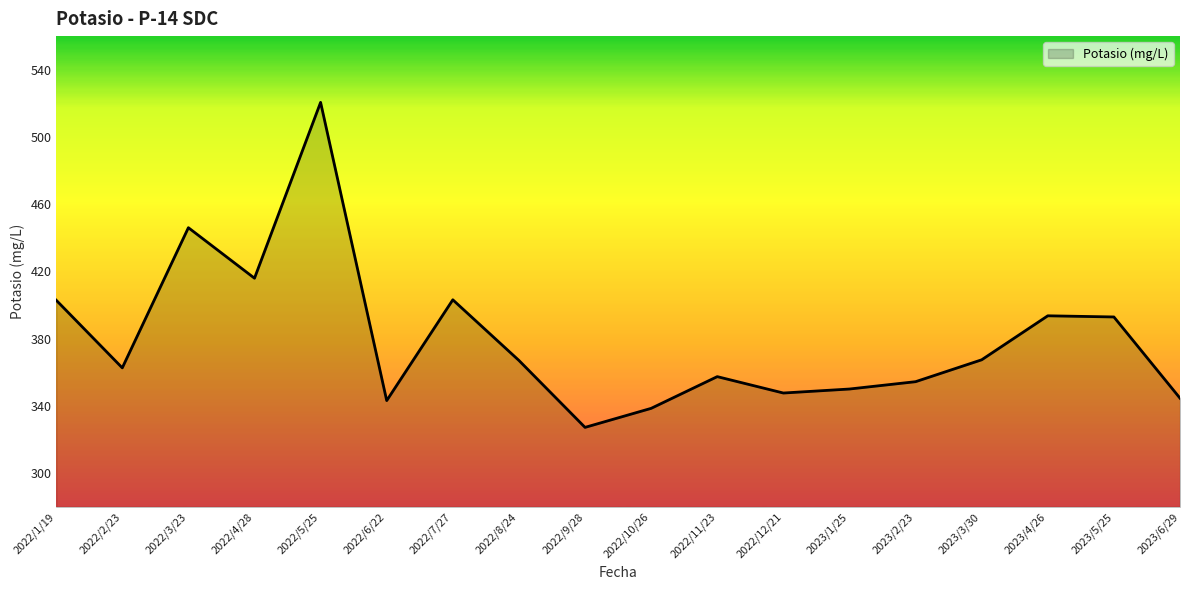

At which label is the value closest to 423?

2022/4/28